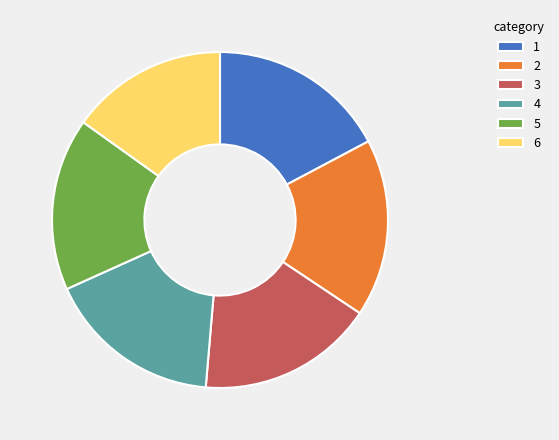

Which category has the smallest portion of the pie?

6